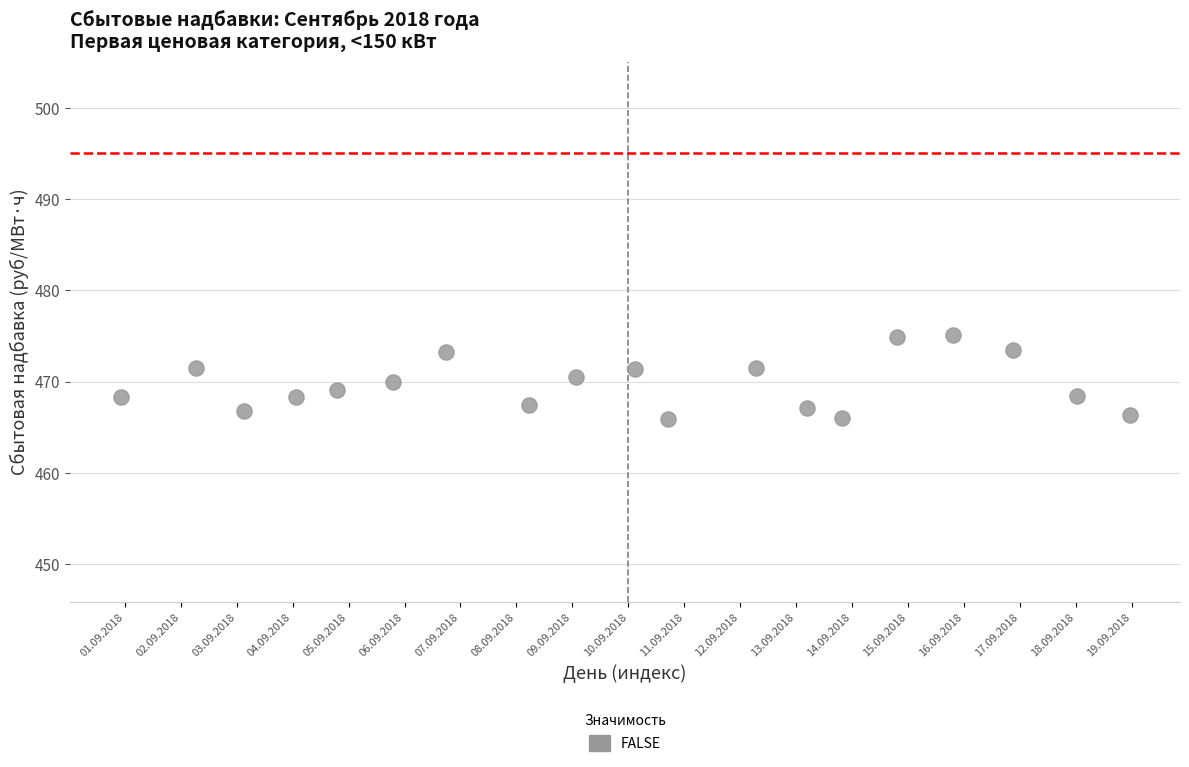

What is the range of X values (max minus min)?

18.0